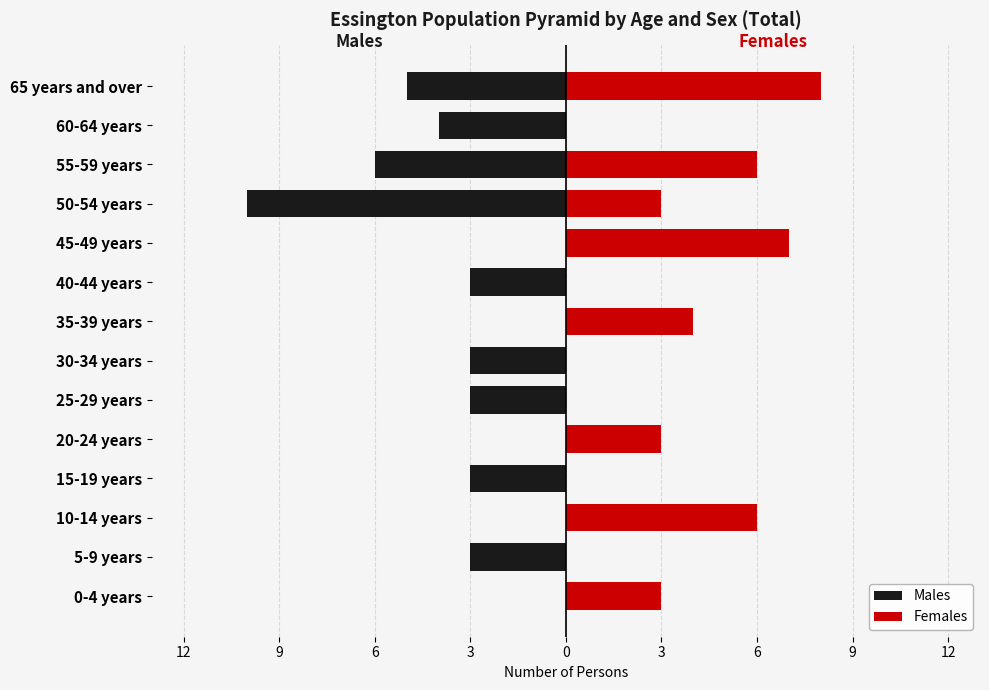

Reading left to right, what are all the values shown in this chart?

Males: 0	-3	0	-3	0	-3	-3	0	-3	0	-10	-6	-4	-5
Females: 3	0	6	0	3	0	0	4	0	7	3	6	0	8